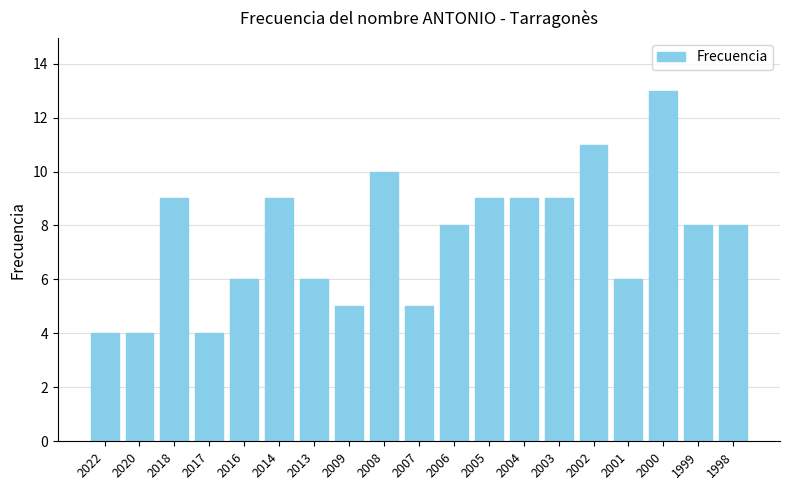

Read the value at 2009.

5